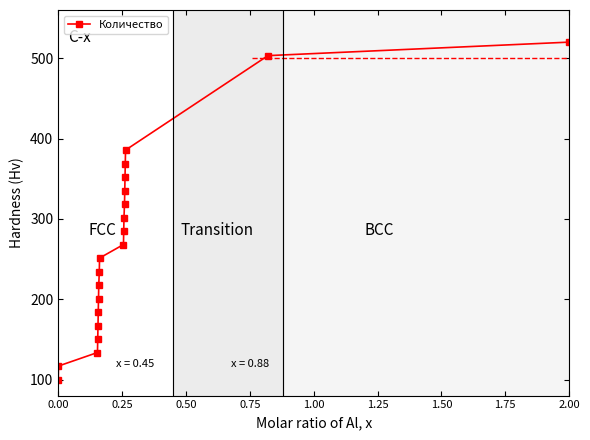

True or false: the data has more than 0 interior local peaks.

False